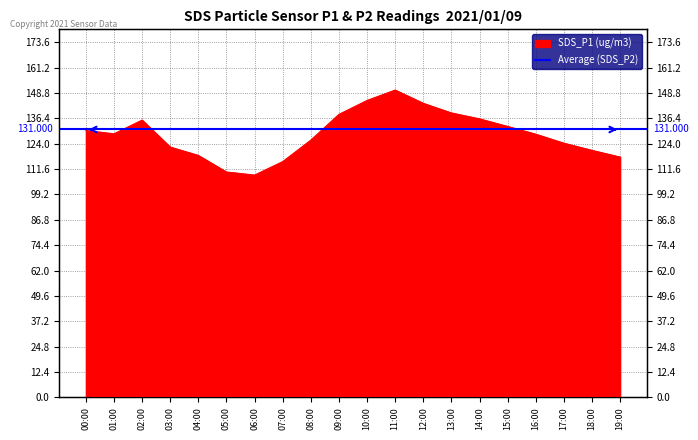

Which category has the lowest value across all series?

06:00